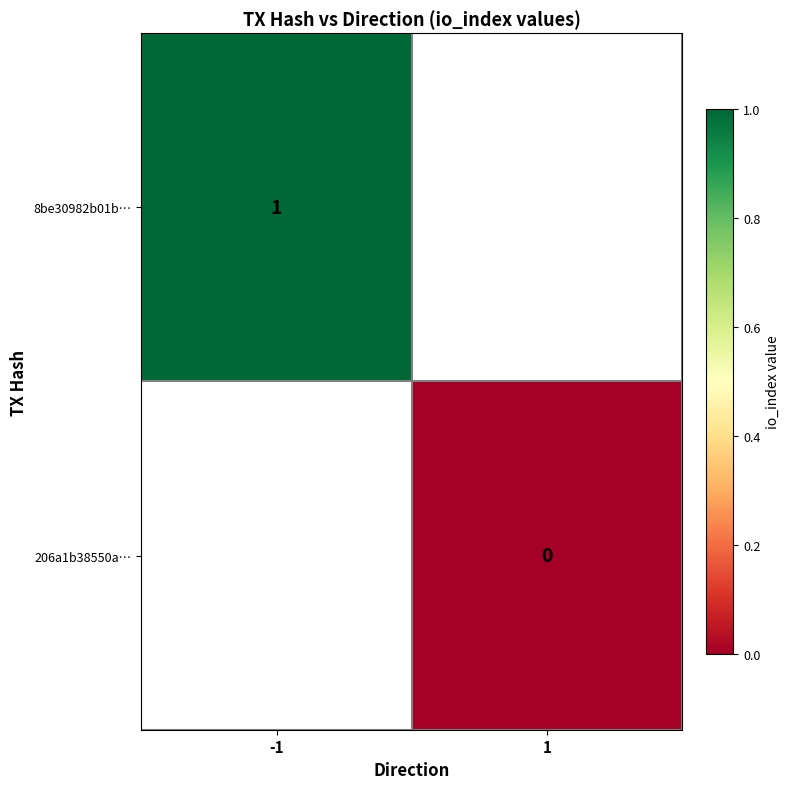

The 8be30982b01b… series shows 1 at -1. True or false?

True